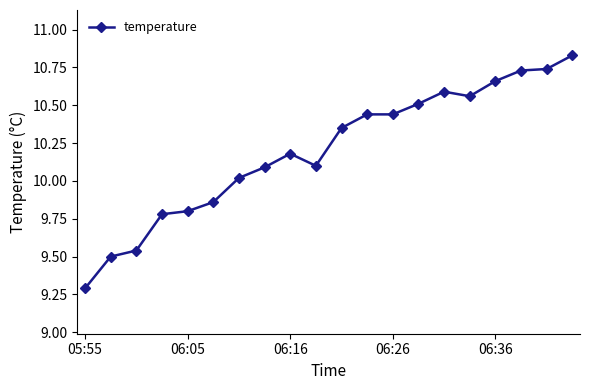

What is the sum of all values?

204.0